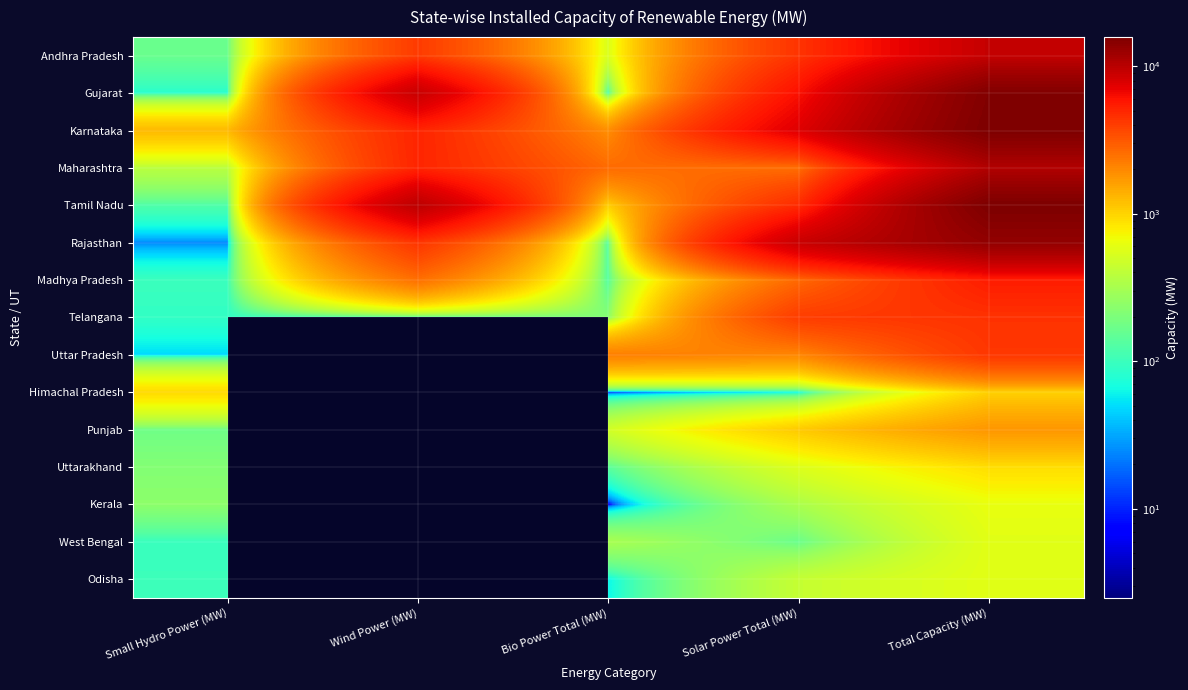

What is the total value across all series at Small Hydro Power (MW)?

4067.8